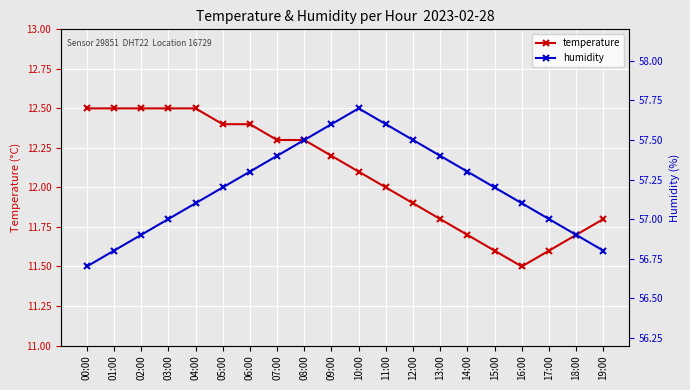

Is the value of humidity at 00:00 greater than the value of temperature at 10:00?

Yes